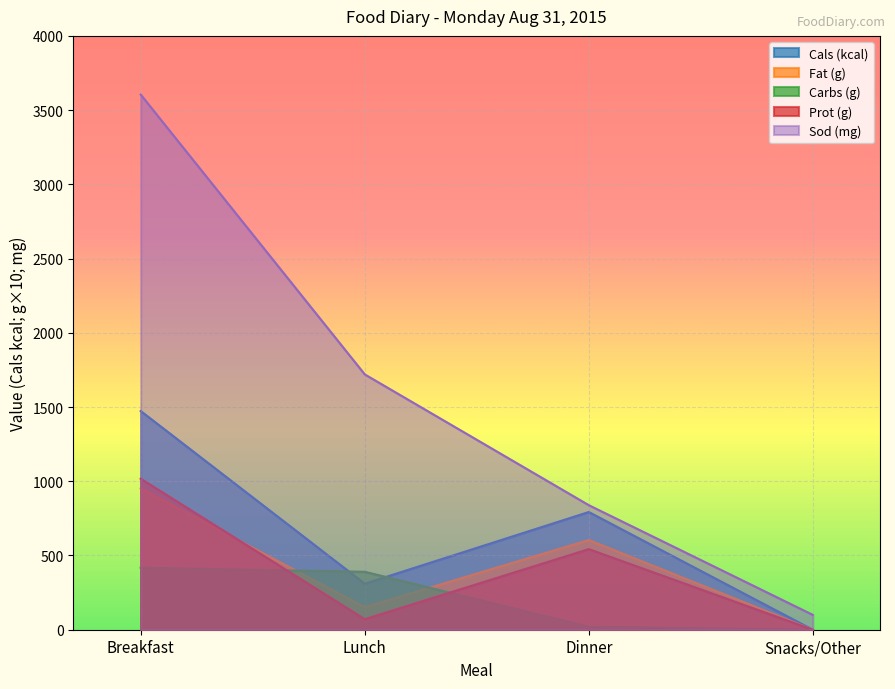

How many data points in Prot (g) are above 543?

2